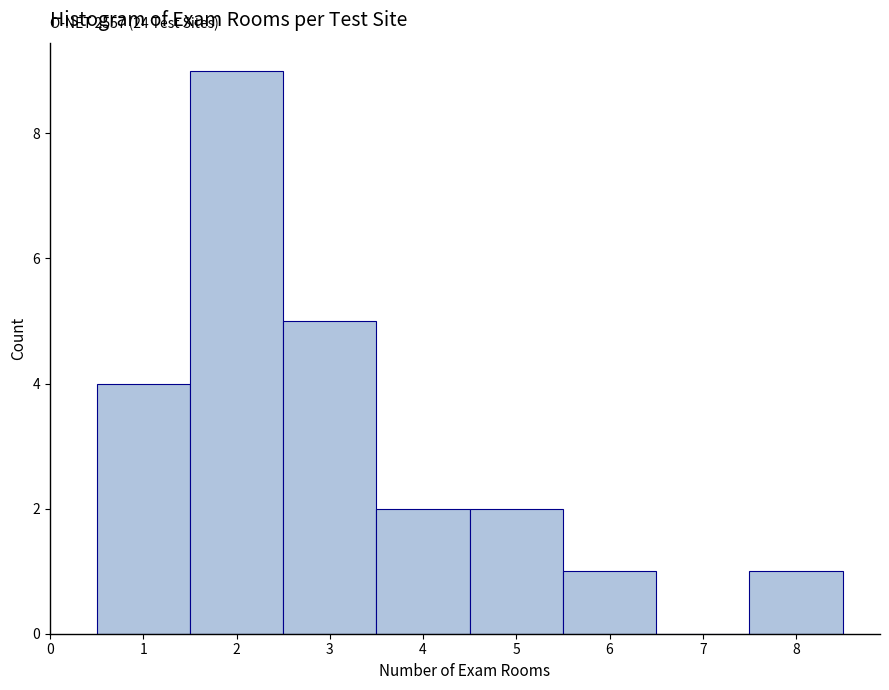

Which range on the x-axis has the tallest bar?

1.5 to 2.5